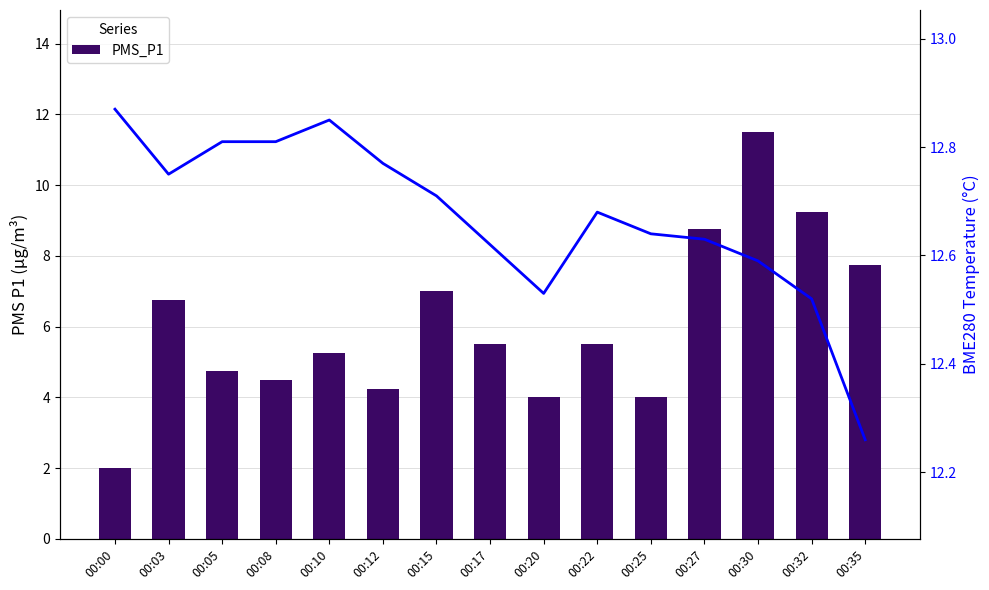

Rank the series by their average value, from lowest to highest.

PMS_P1, BME280_temperature